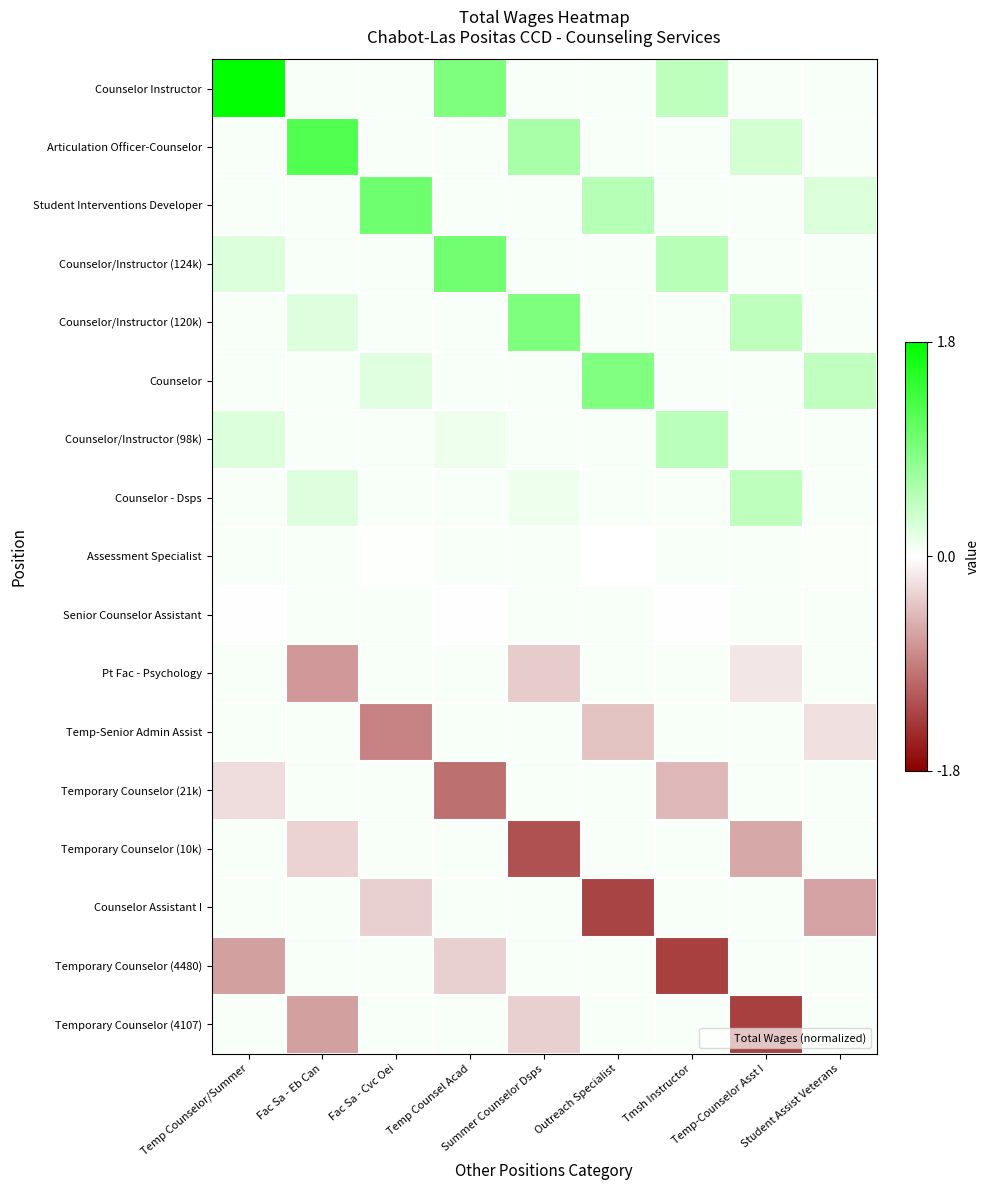

At which category does the chart reach its minimum across all series?

Temp-Counselor Asst I